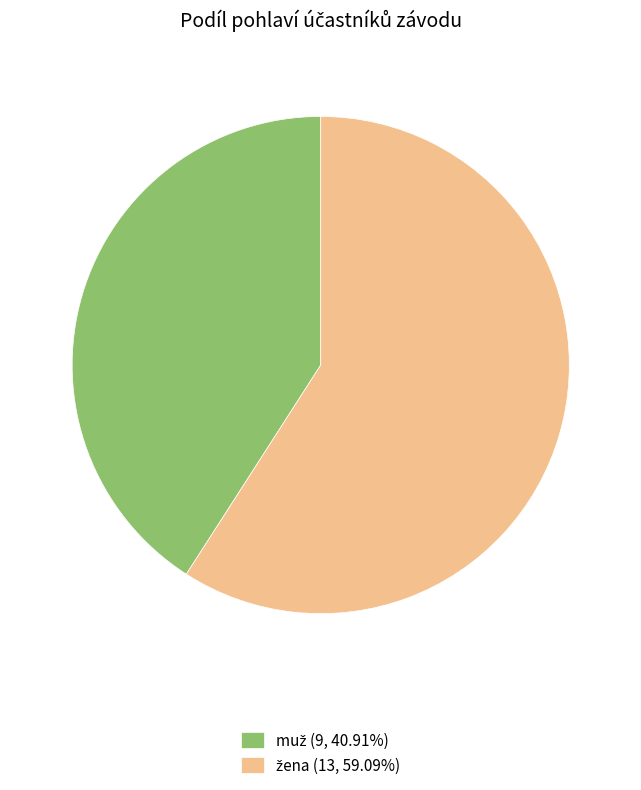

Does any single category account for the majority?

Yes